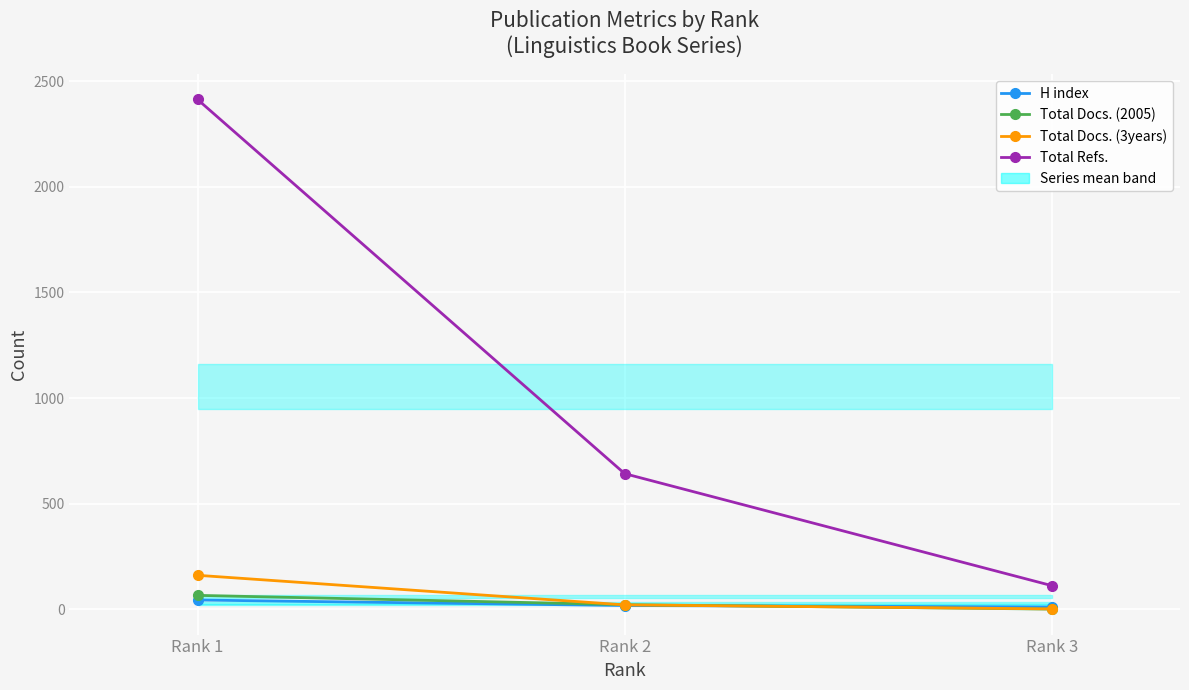

What is the value of the Total Refs. point at the 3rd from the left?

112